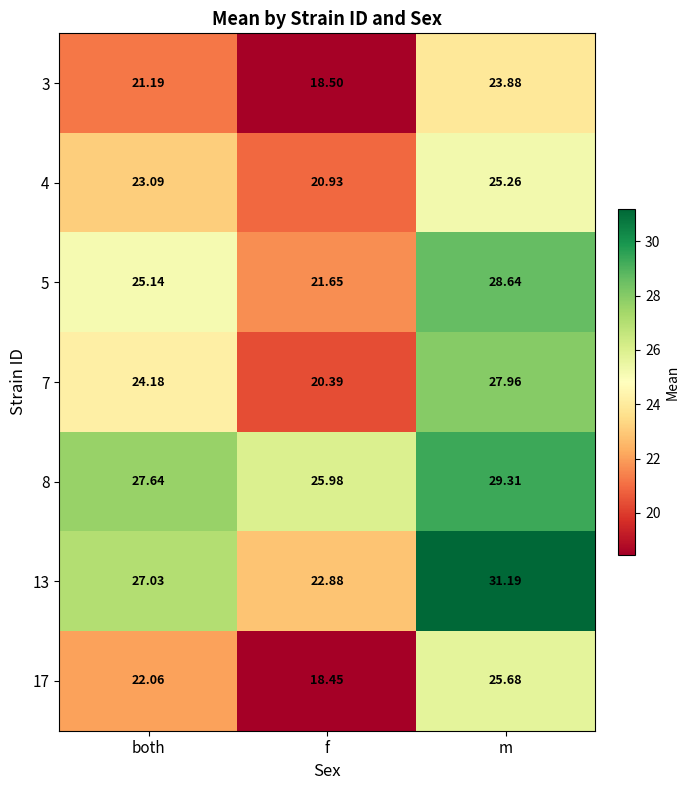

At which category is the sum across all series the highest?

m